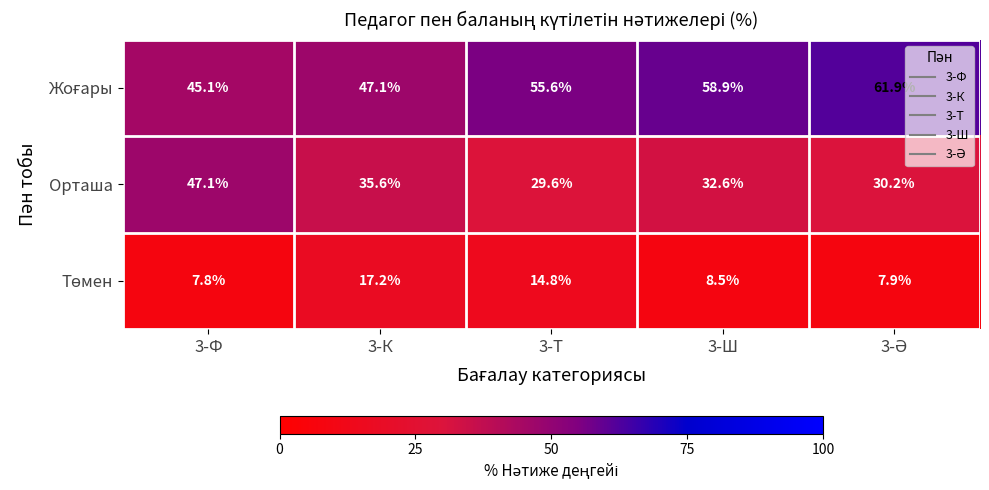

What is the total value across all series at 3-Т?

100.0